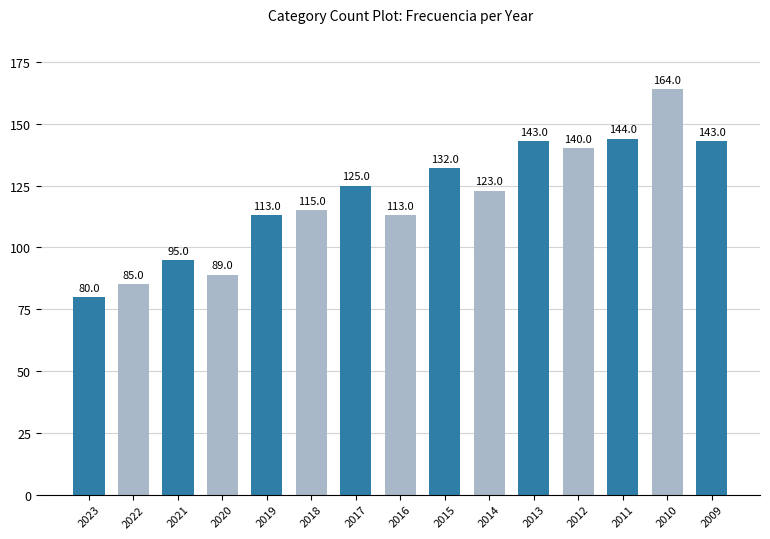

Are the bars grouped side by side (vs. stacked)?

No